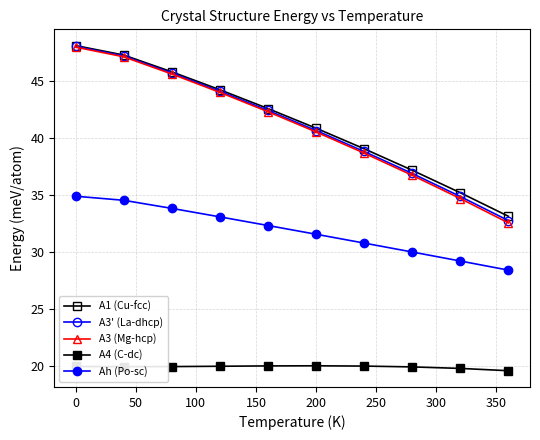

How many series are shown in this chart?

5